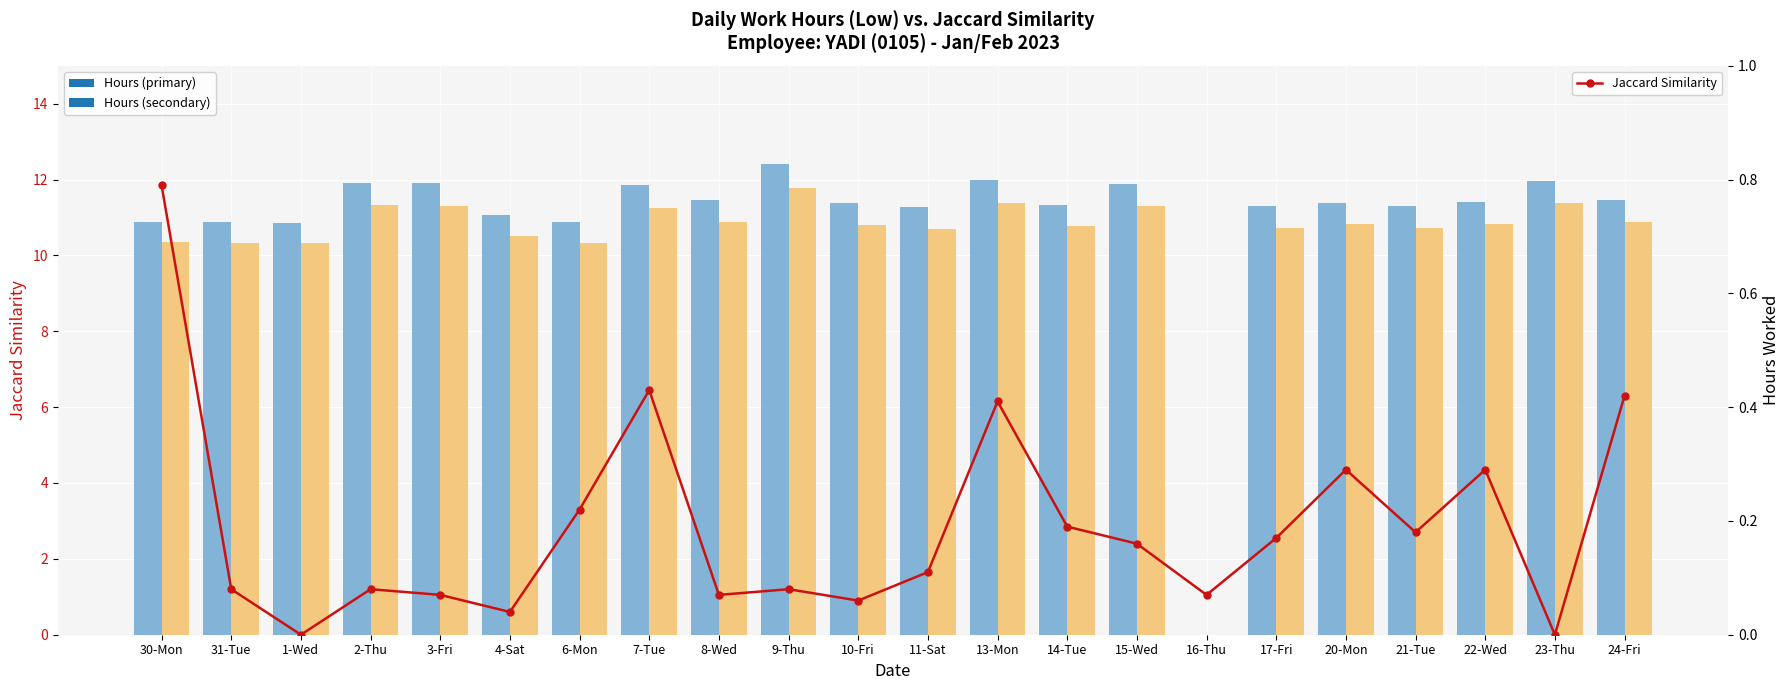

What is the value of the Hours (secondary) bar at the 18th from the left?

10.8